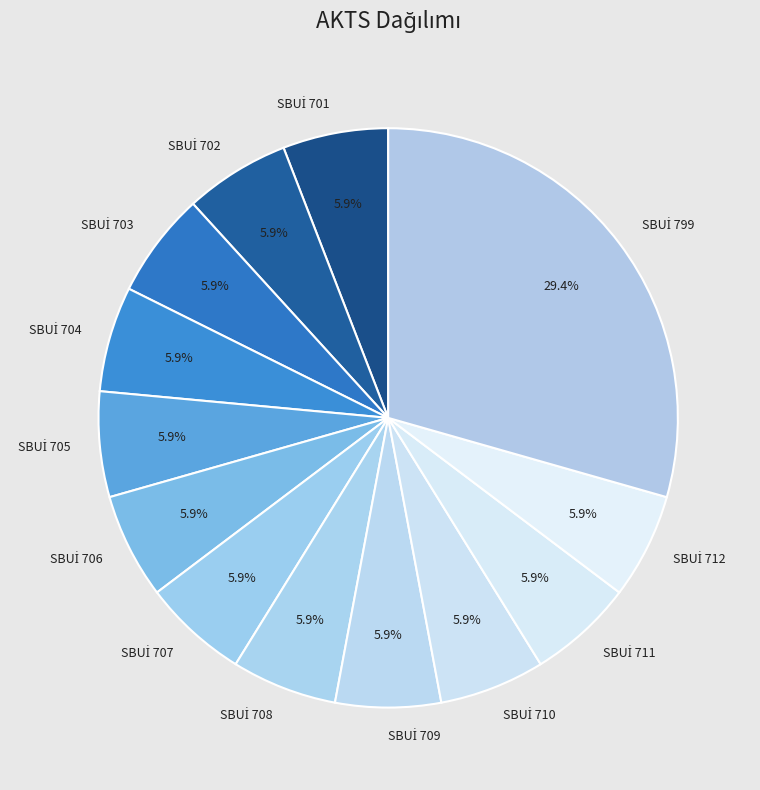

Is there any slice that represents more than half of the pie?

No